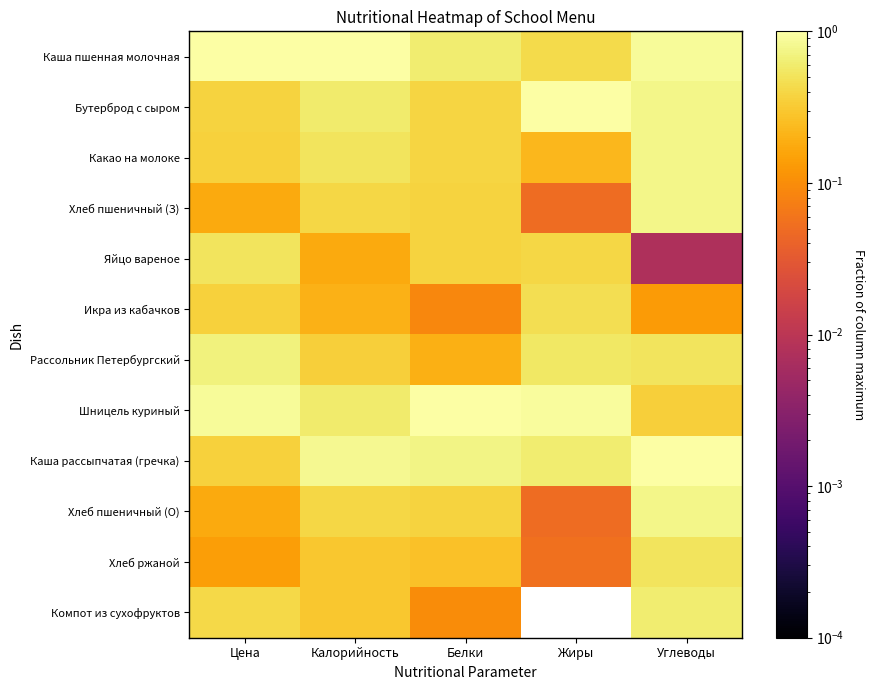

At how many categories does at least one series exceed 0?

5